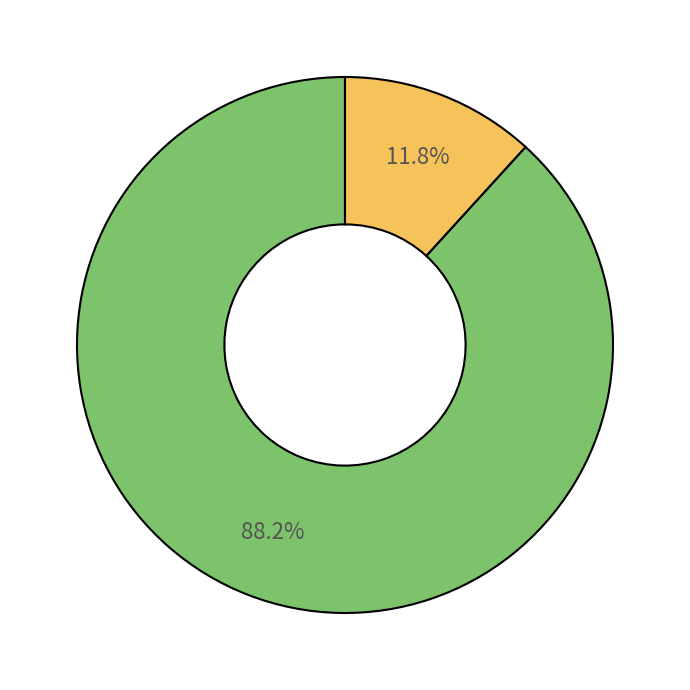

Is there a majority slice in this chart?

Yes